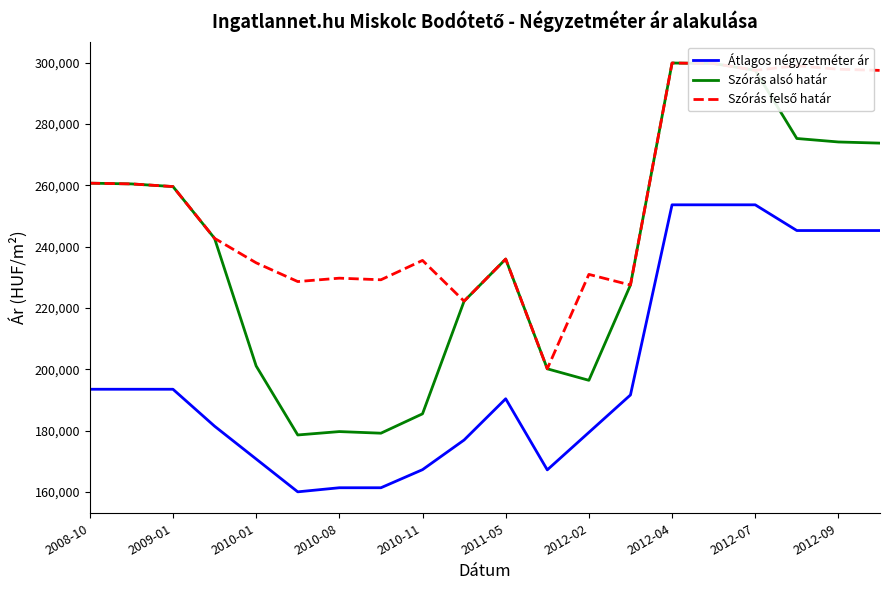

What is the maximum value shown in the chart?

299850